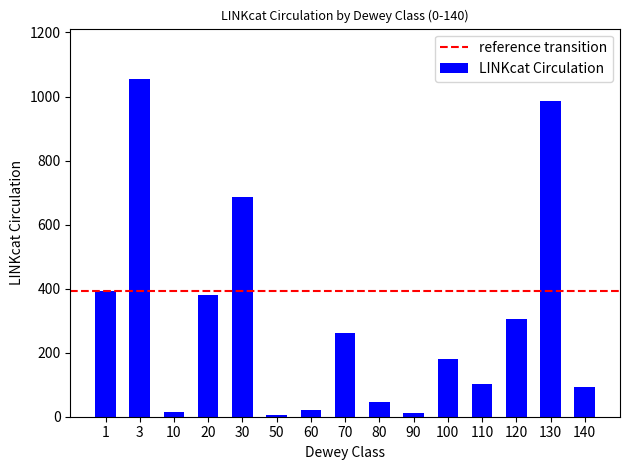

What is the change in value from 30 to 90?

-676